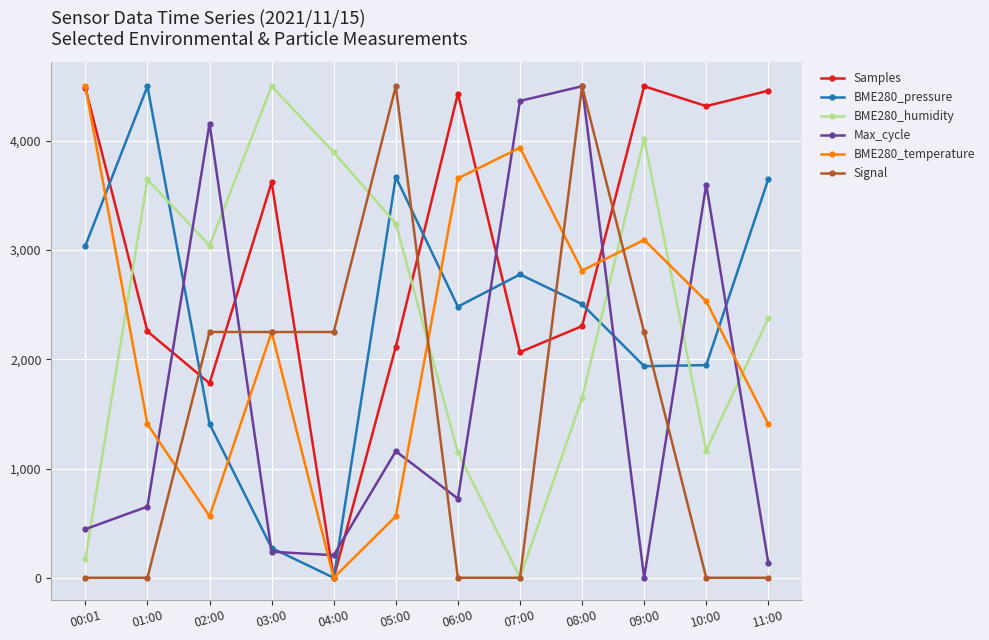

How many lines are shown in the chart?

6